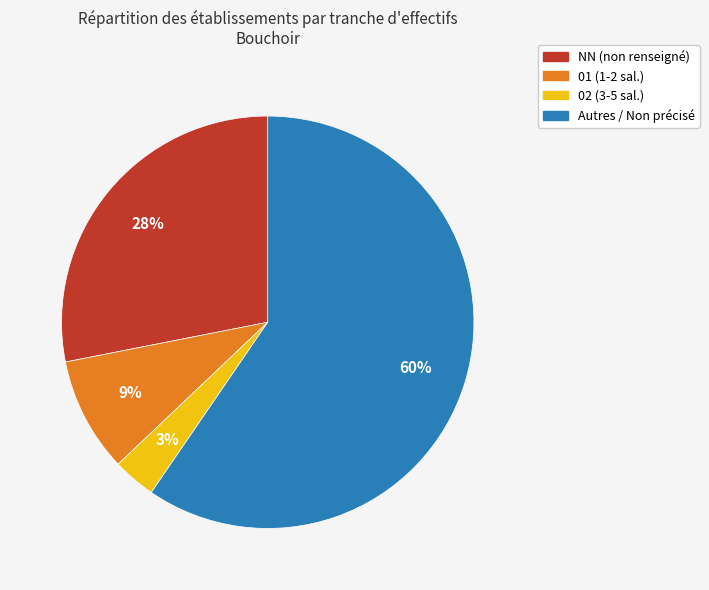

Count the number of slices in the pie.

4